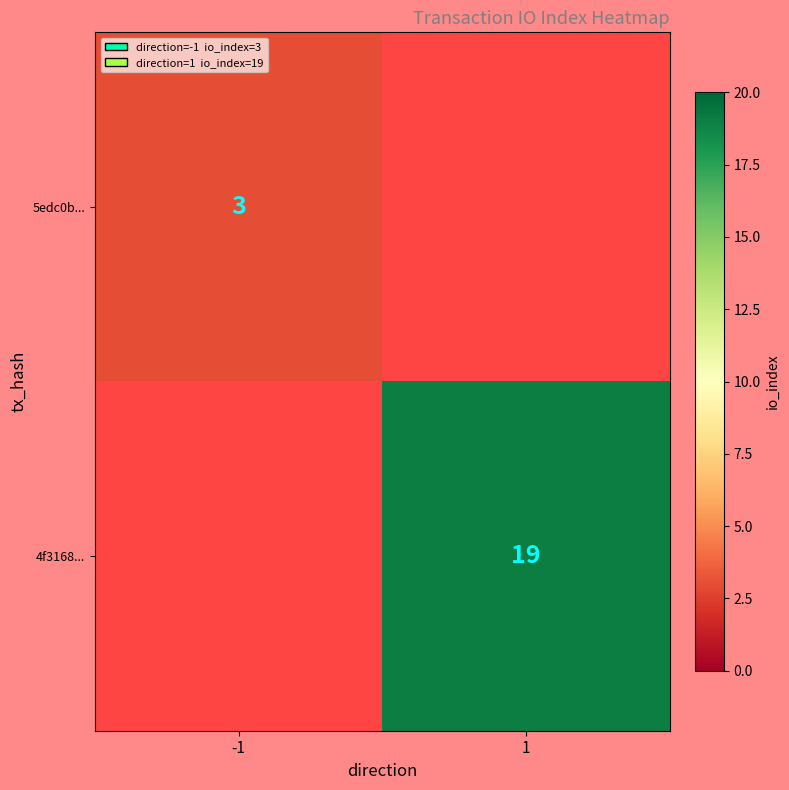

Is it true that 4f3168... equals 26 at 1?

False